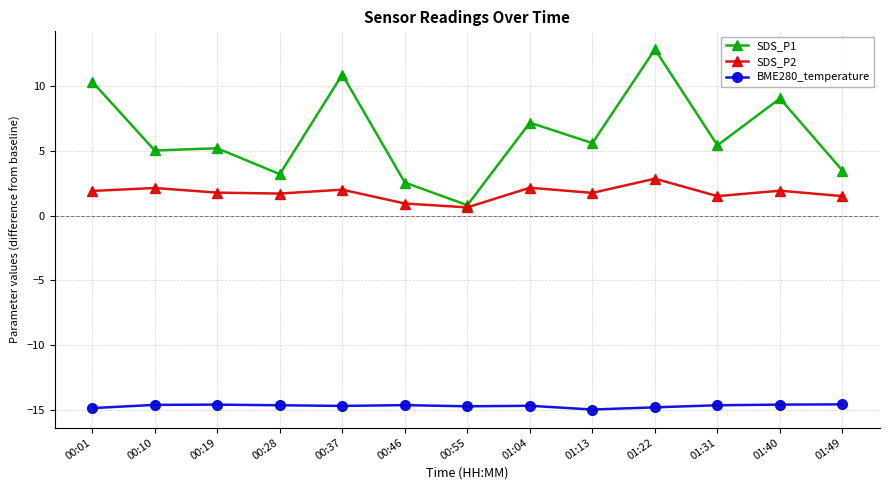

What are all the series names shown in the legend?

SDS_P1, SDS_P2, BME280_temperature